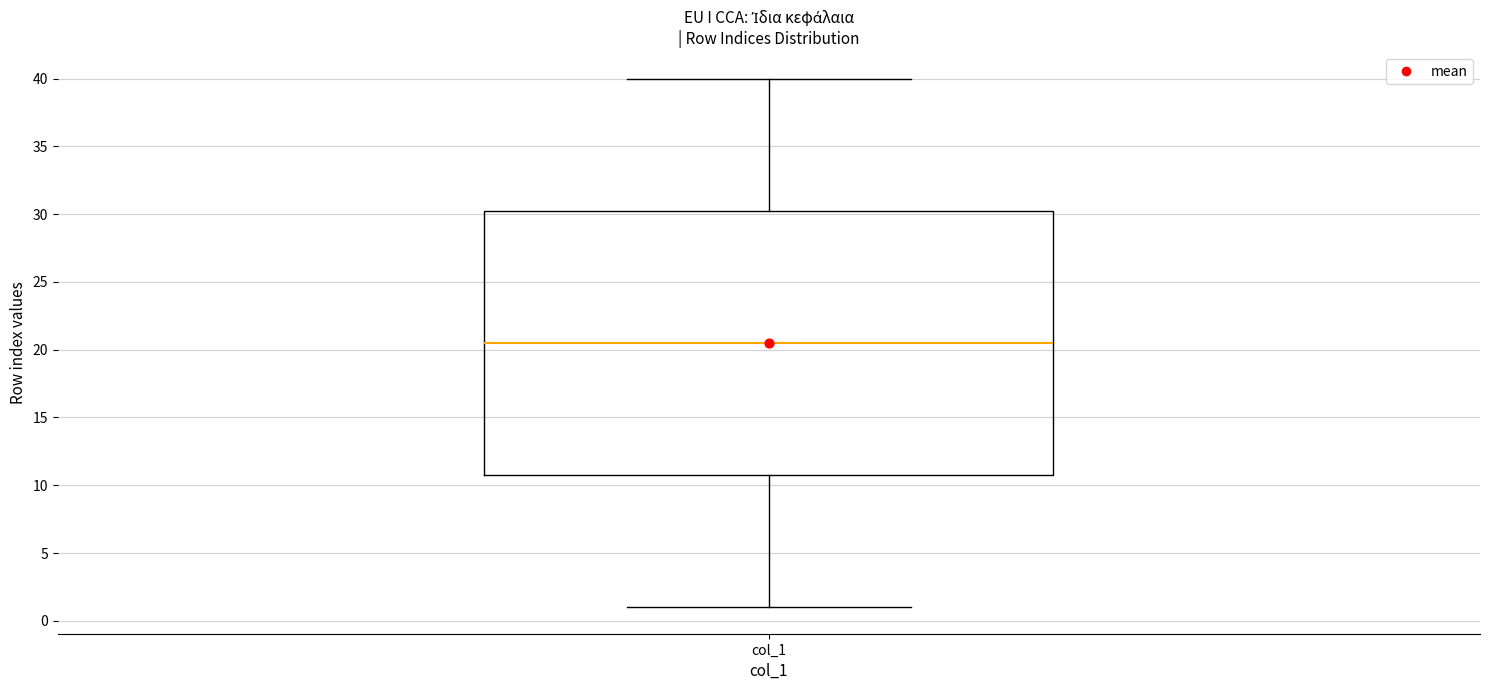

Read this box plot against the y-axis: the position of the median line, the range covered by the box, and the ends of both whiskers. The values are not printed on the chart, so give them approximately, as read against the axis.

median 20.5, box 11.0 to 30.5, whiskers 1.0 to 40.0